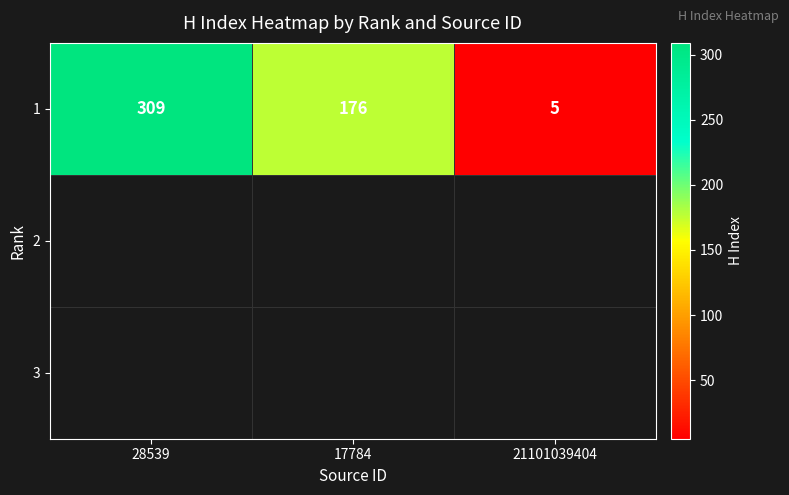

What is the difference between the maximum and minimum values?

304